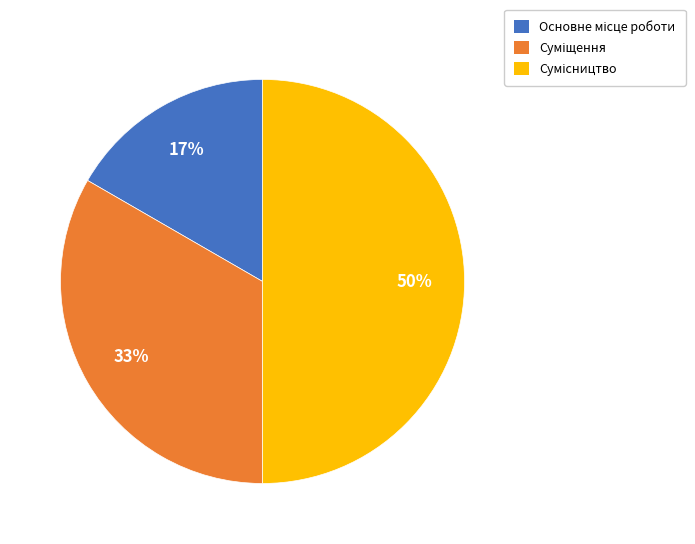

To the nearest percent, what is the average slice percentage?

33%